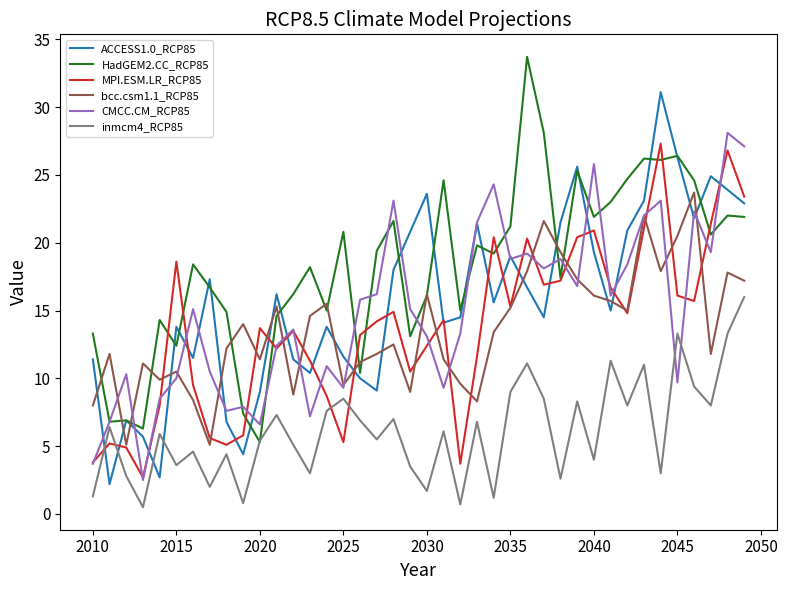

What is the sum of all CMCC.CM_RCP85 values?

598.2